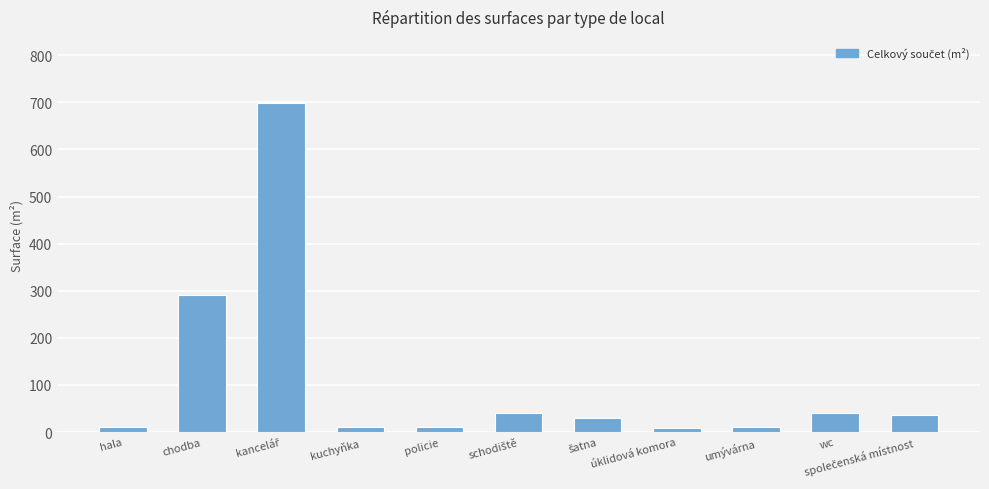

What is the maximum value shown in the chart?

699.1